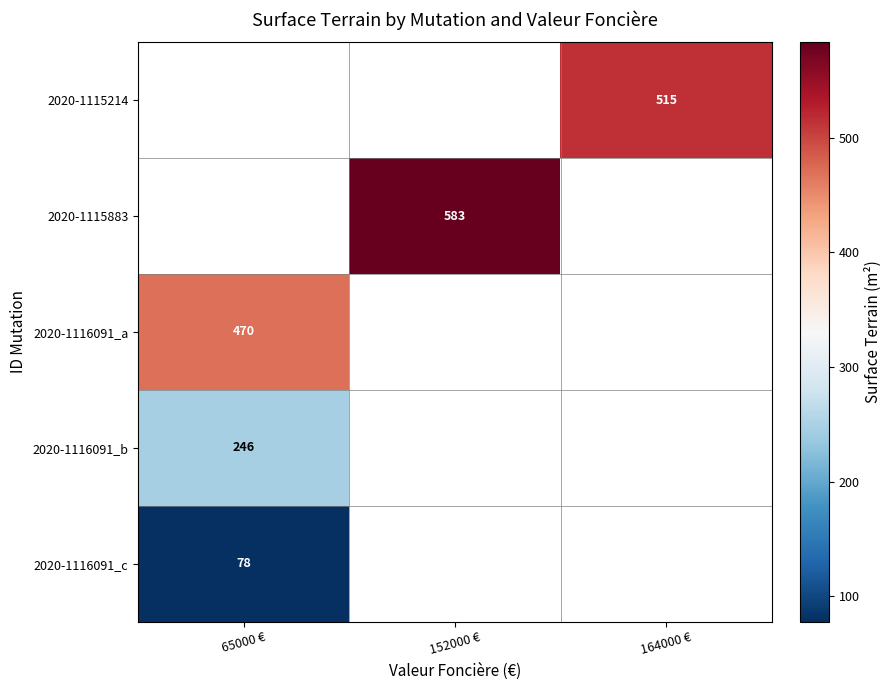

How many series are shown in this chart?

5